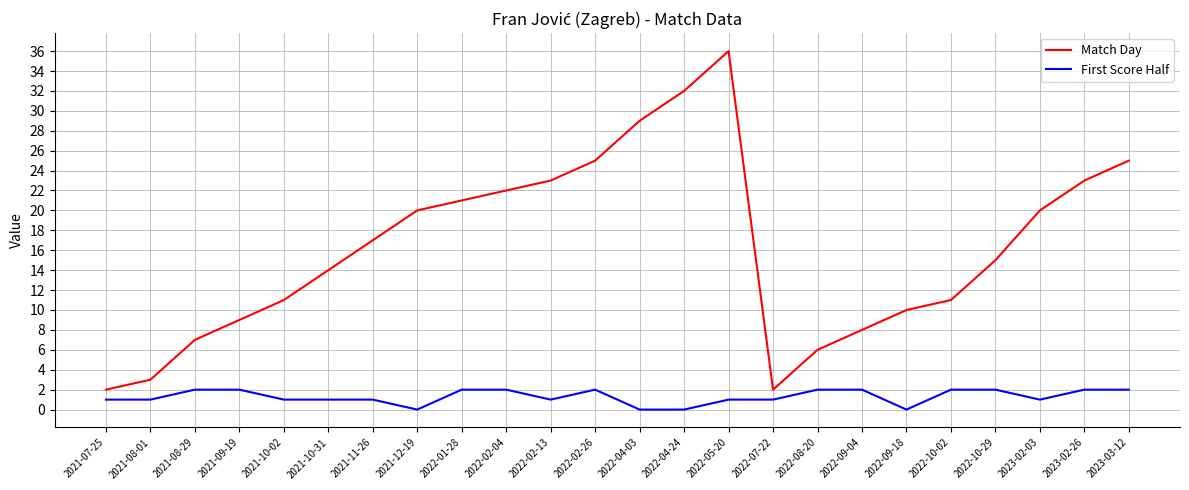

Which category has the highest value across all series?

2022-05-20